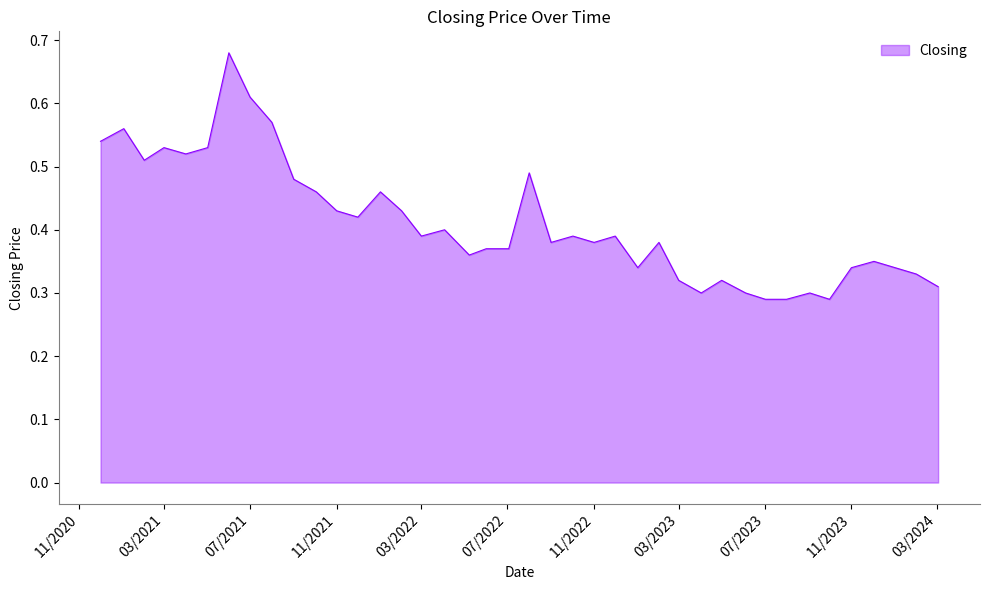

How many lines are shown in the chart?

1